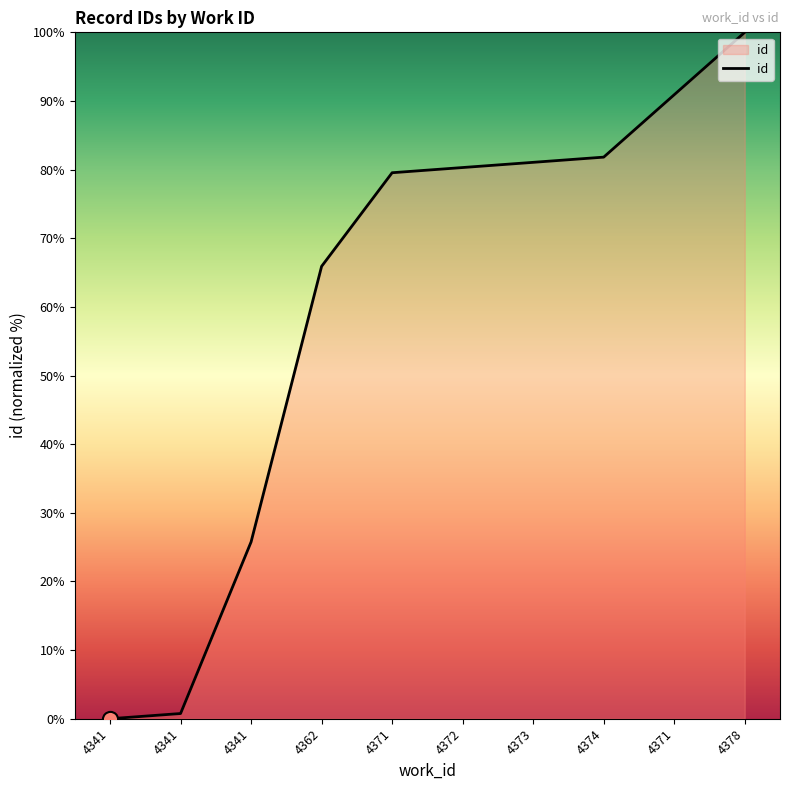

Which has a higher value, 4378 or 4341?

4378